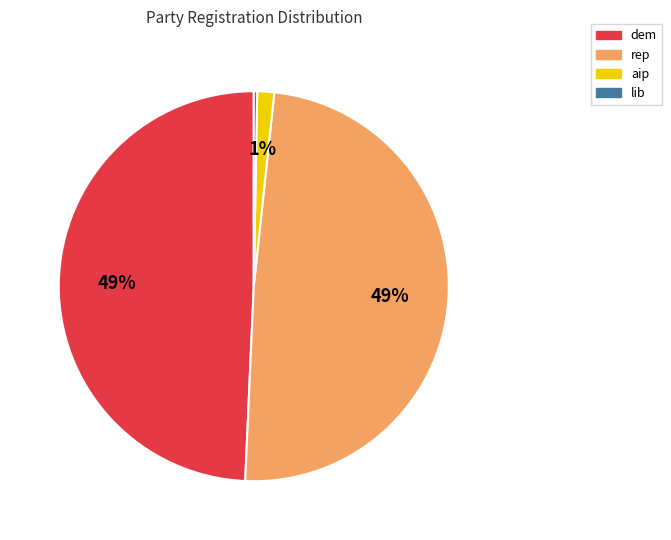

Does aip represent more than half of the total?

No